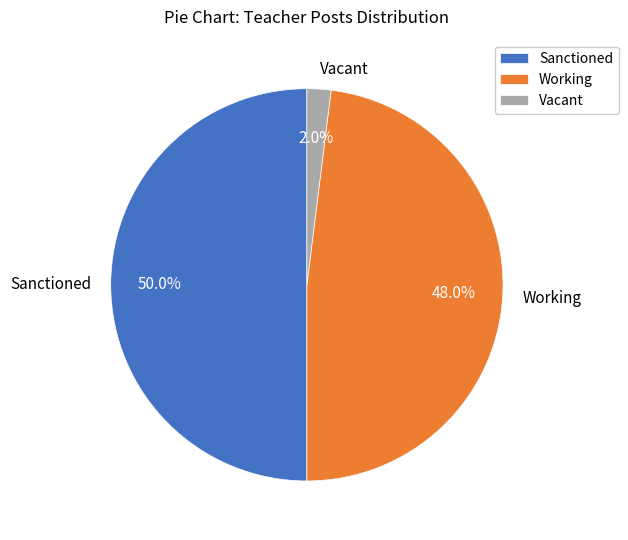

What percentage do Sanctioned and Vacant together represent?

52.0%